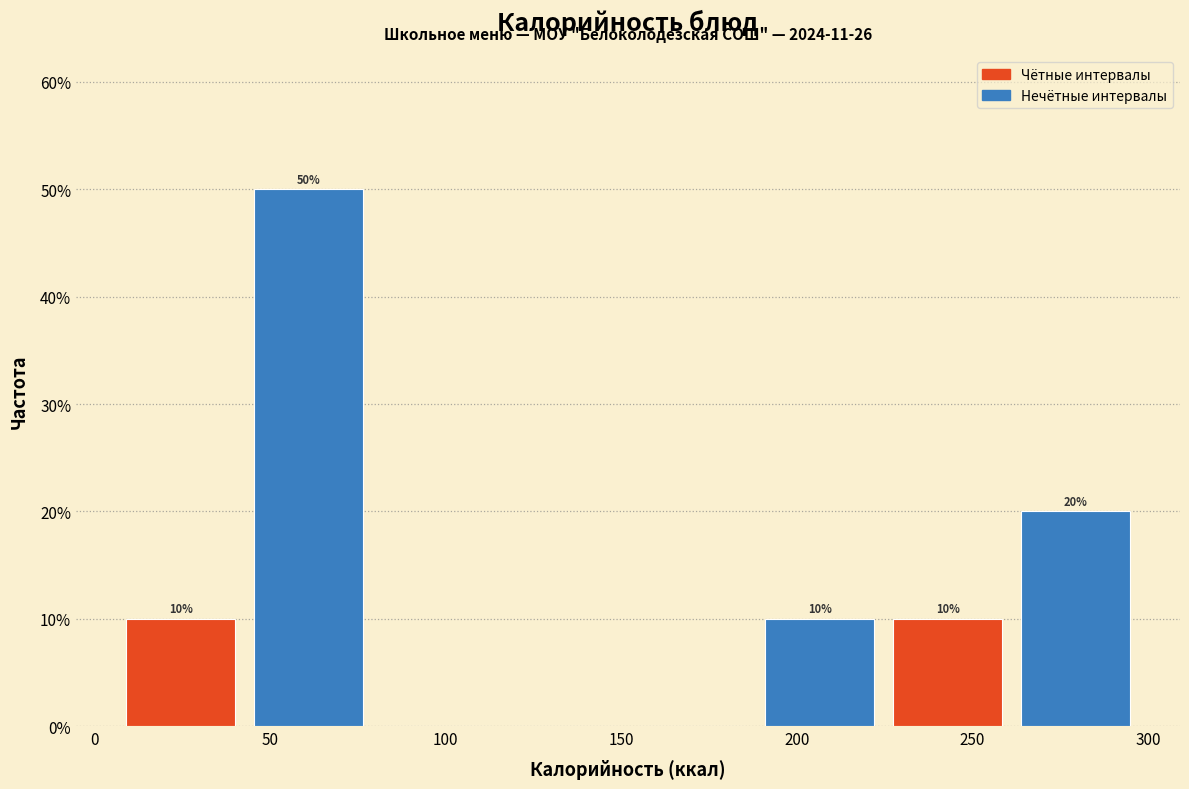

Over which range of the x-axis is the bar tallest?

45 to 80